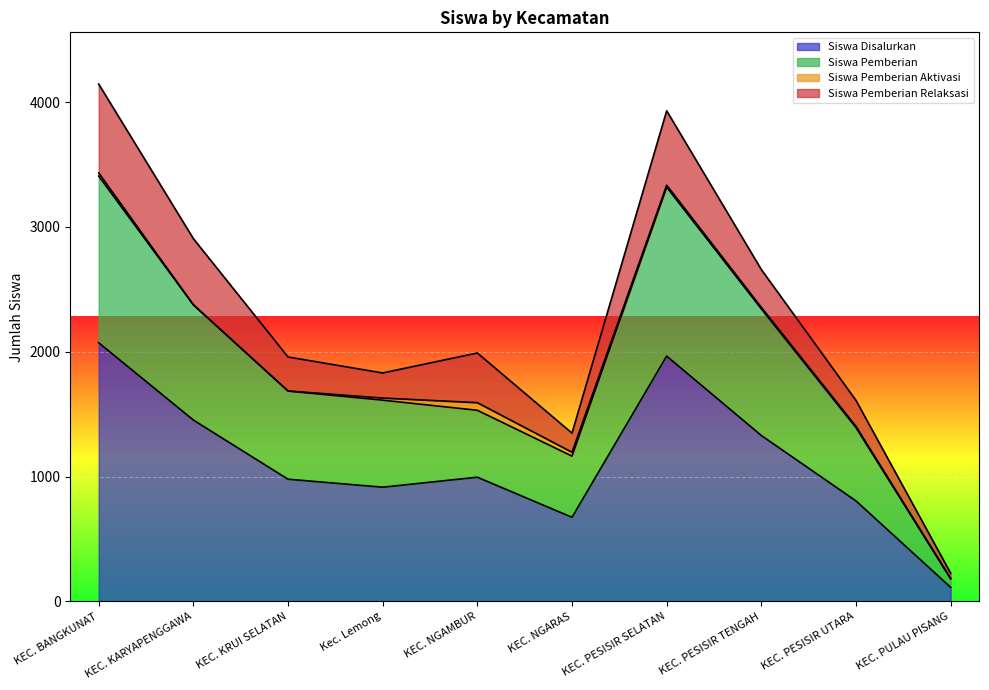

What is the difference between the second highest and minimum values in the Siswa Disalurkan series?

1852